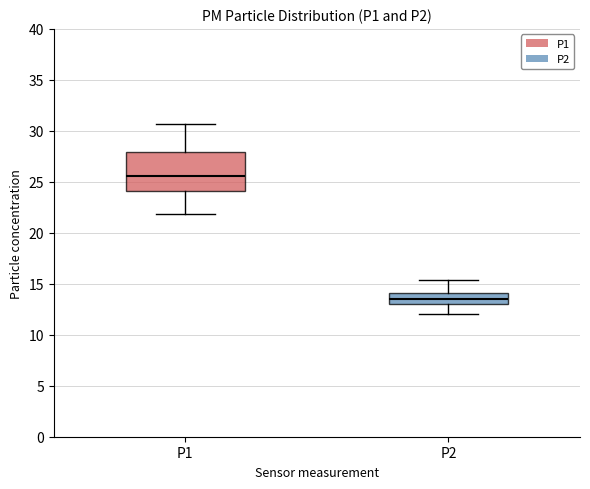

Which box's median line is the highest?

P1